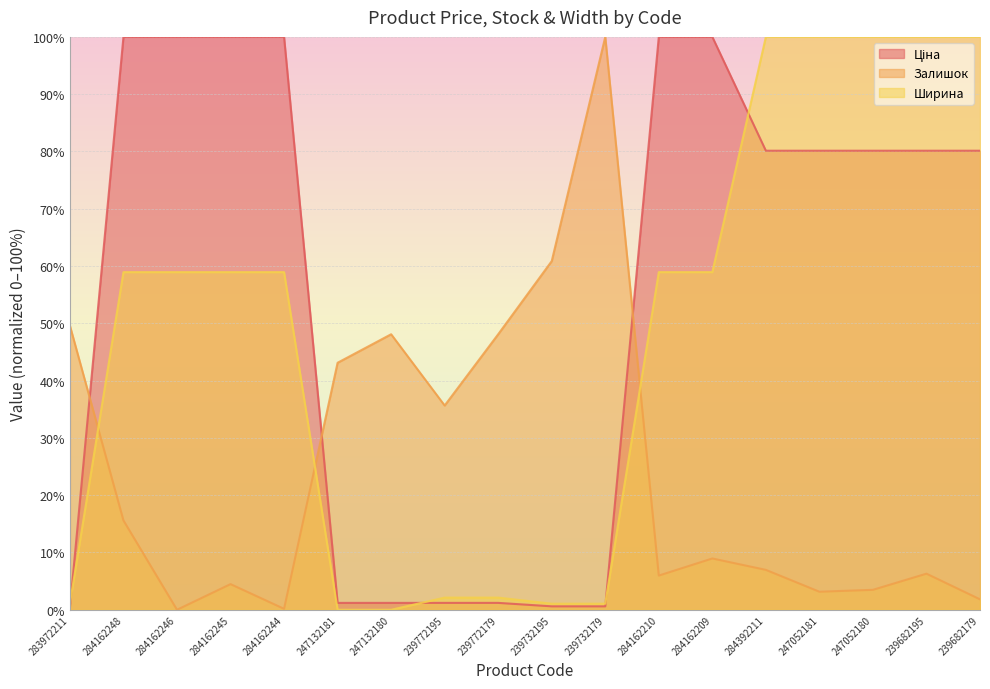

At which label is Залишок closest to 50?

283972211